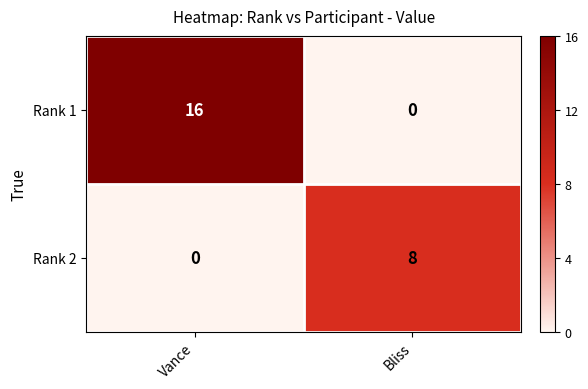

Which series has the widest spread of values?

Rank 1